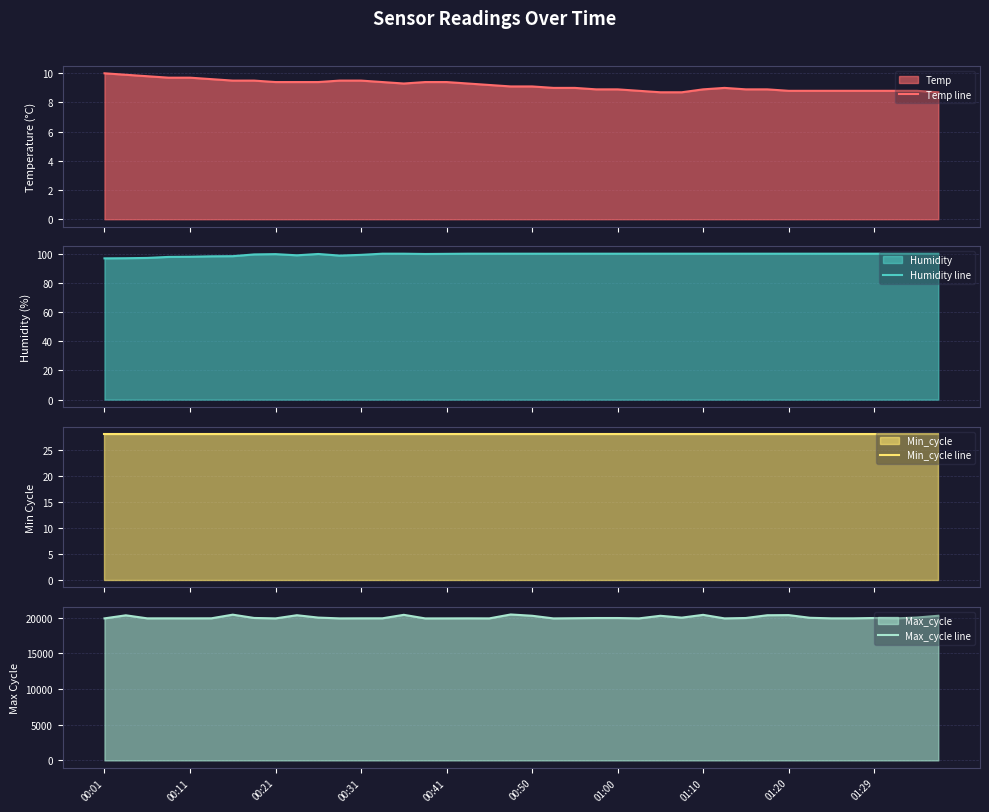

True or false: Max_cycle line and Temp line cross at least once.

False